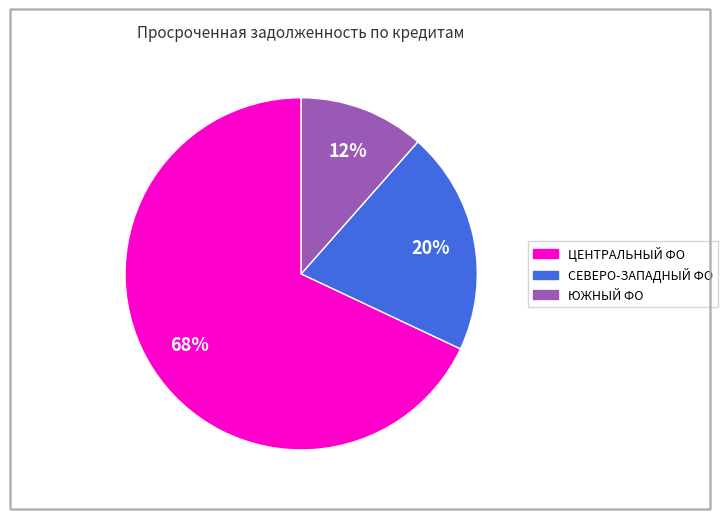

To the nearest percent, what is the average slice percentage?

33%